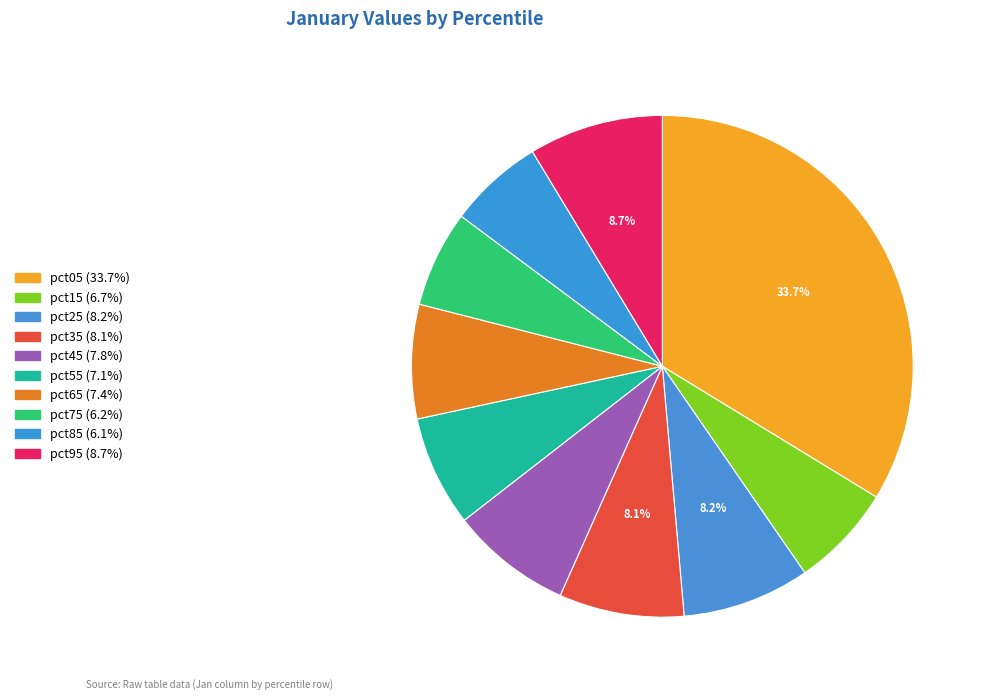

Count the number of slices in the pie.

10